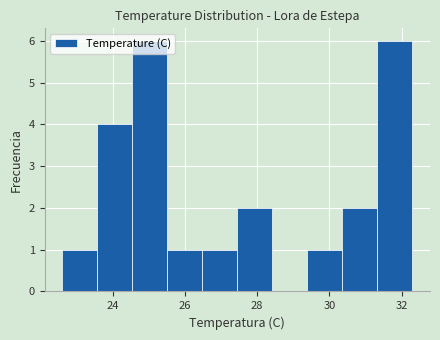

How tall is the bar that spans 31.4 to 32.4 on the x-axis? Neither the bar edges nor the heights are printed on the chart, so give them approximately, as read against the axes.

6